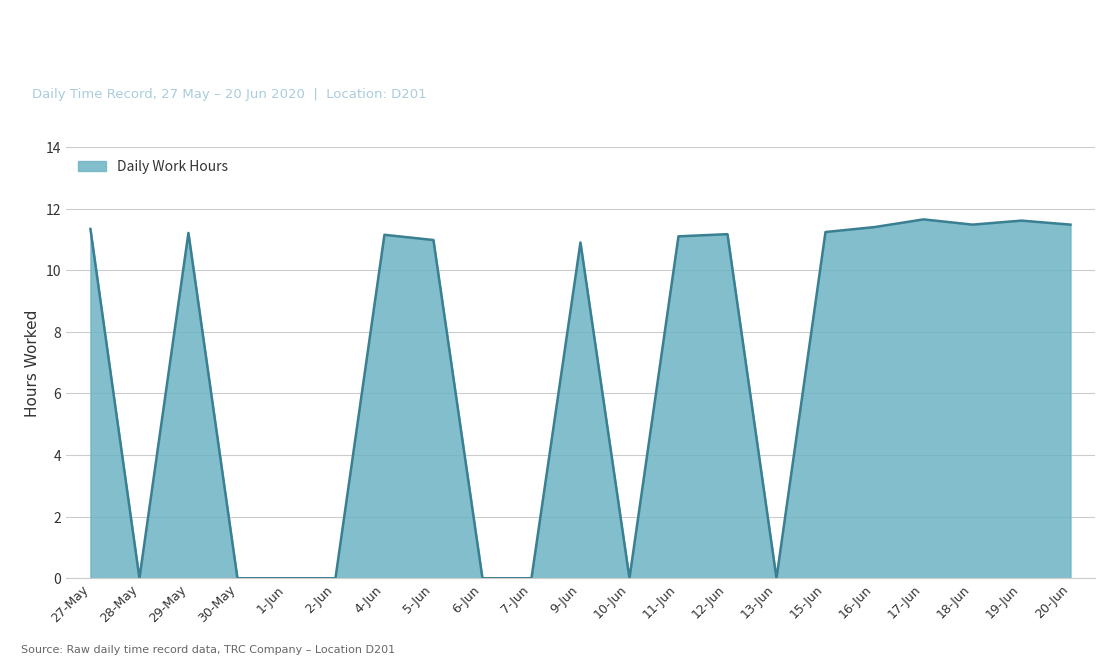

What position from the left is 16-Jun?

17